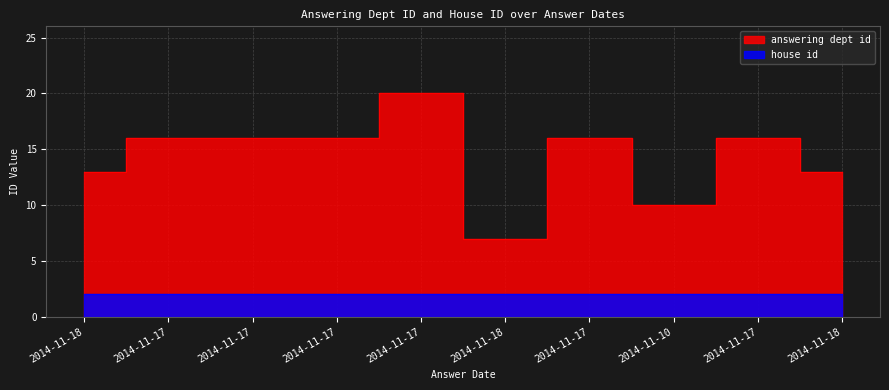

What is the label of the 8th point from the left?

2014-11-10